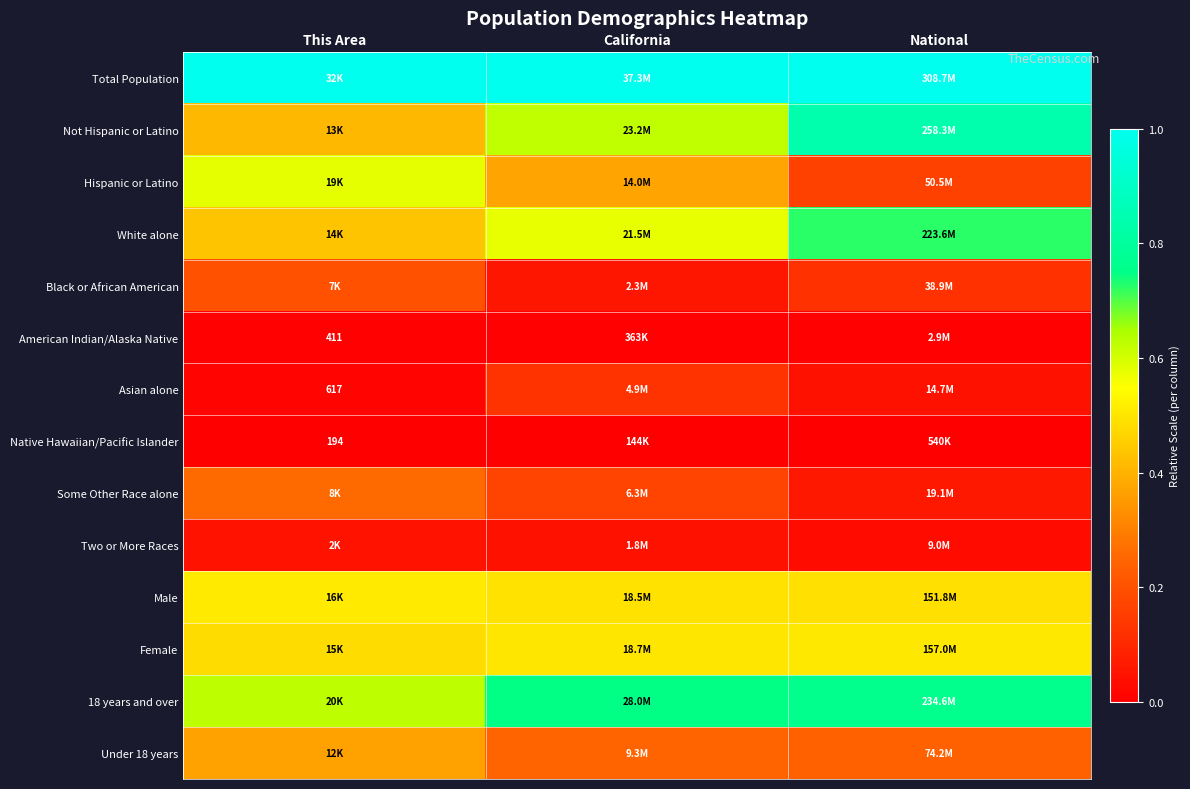

At California, list the series in order from smallest to largest.

Native Hawaiian/Pacific Islander, American Indian/Alaska Native, Two or More Races, Black or African American, Asian alone, Some Other Race alone, Under 18 years, Hispanic or Latino, Male, Female, White alone, Not Hispanic or Latino, 18 years and over, Total Population